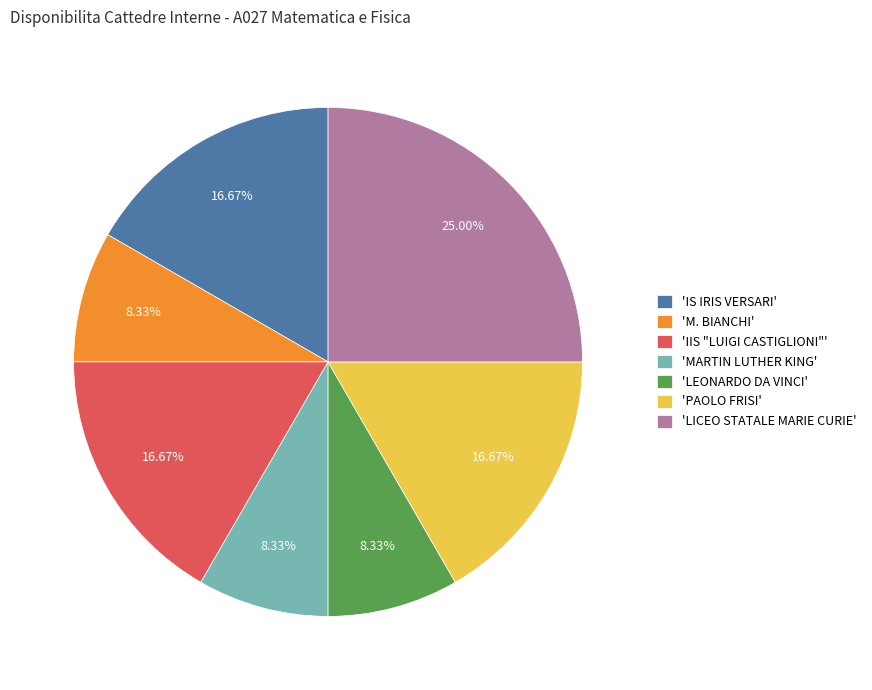

Which has a higher value, 'IS IRIS VERSARI' or 'M. BIANCHI'?

'IS IRIS VERSARI'